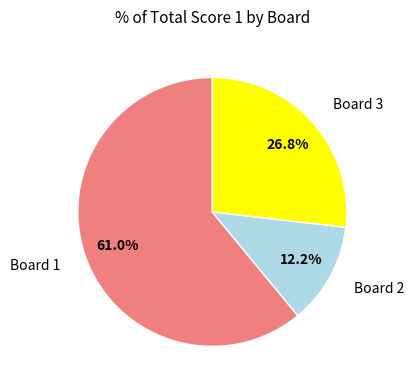

Does any single category account for the majority?

Yes